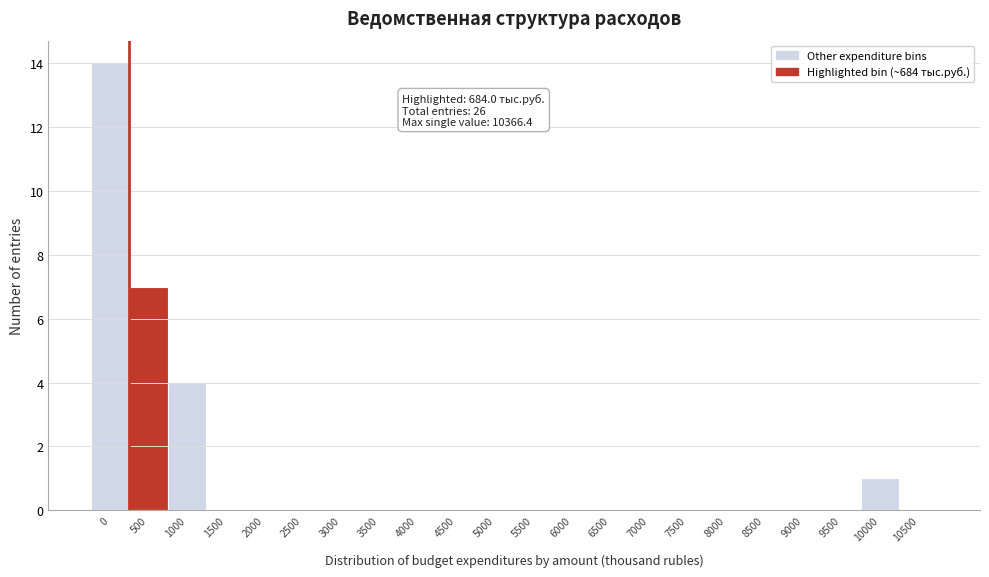

Reading left to right, list all the values displayed in this chart.

0=14	500=7	1000=4	1500=0	2000=0	2500=0	3000=0	3500=0	4000=0	4500=0	5000=0	5500=0	6000=0	6500=0	7000=0	7500=0	8000=0	8500=0	9000=0	9500=0	10000=1	10500=0